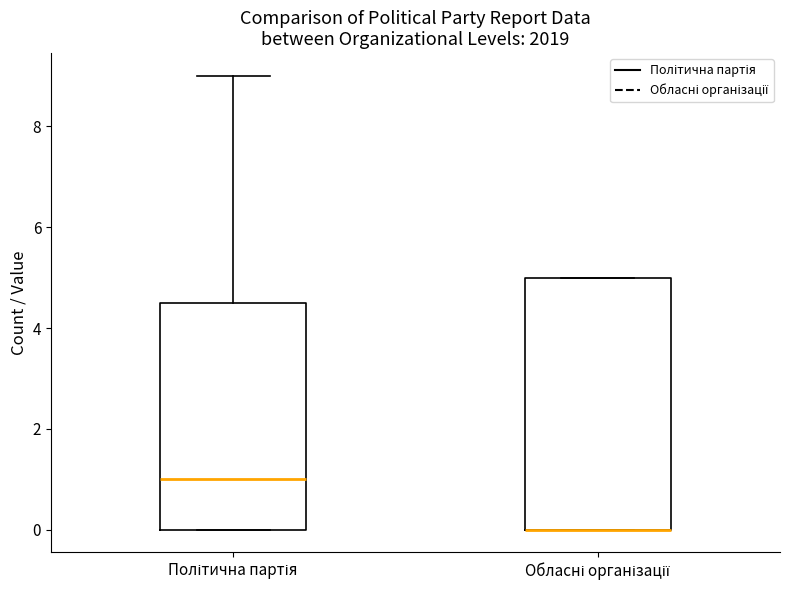

Reading left to right, transcribe this box plot: for each box, give where its median line is, the range the box spans, and where its two whiskers end, as read against the y-axis. The values are not printed on the chart, so give them approximately, as read against the axis.

Політична партія: median 1.0, box 0.0 to 4.6, whiskers 0.0 to 9.0
Обласні організації: median 0.0 (drawn on the box's lower edge), box 0.0 to 5.0, whiskers 0.0 to 5.0